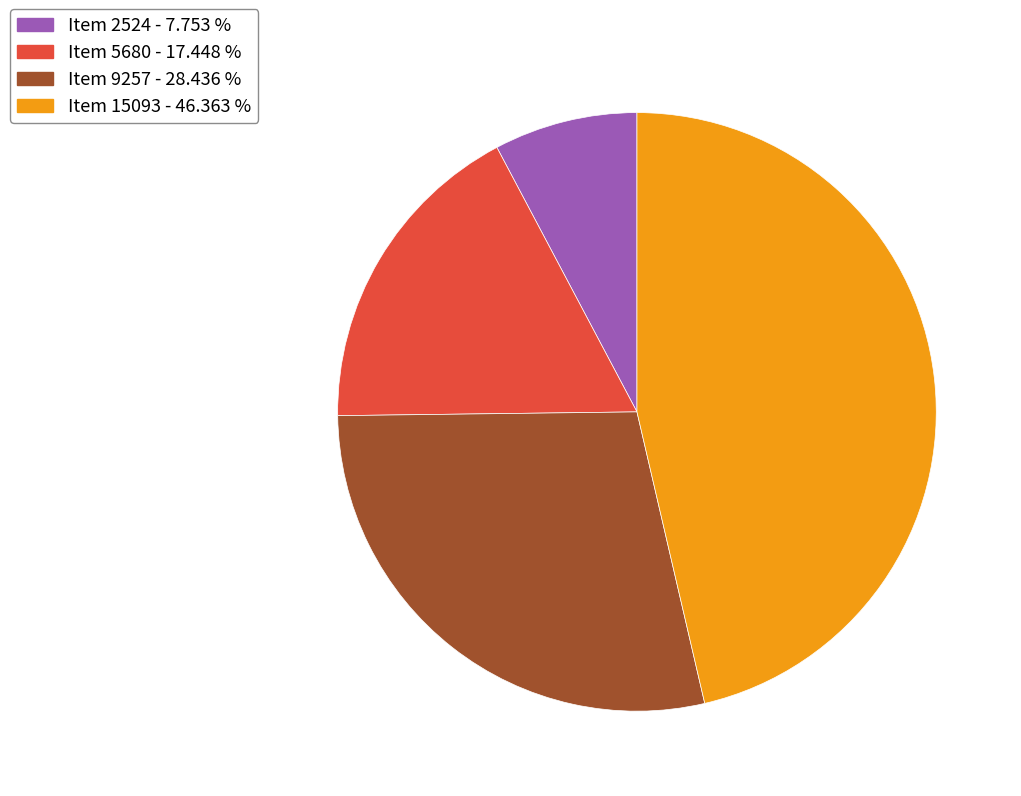

Which category has the smallest portion of the pie?

Item 2524